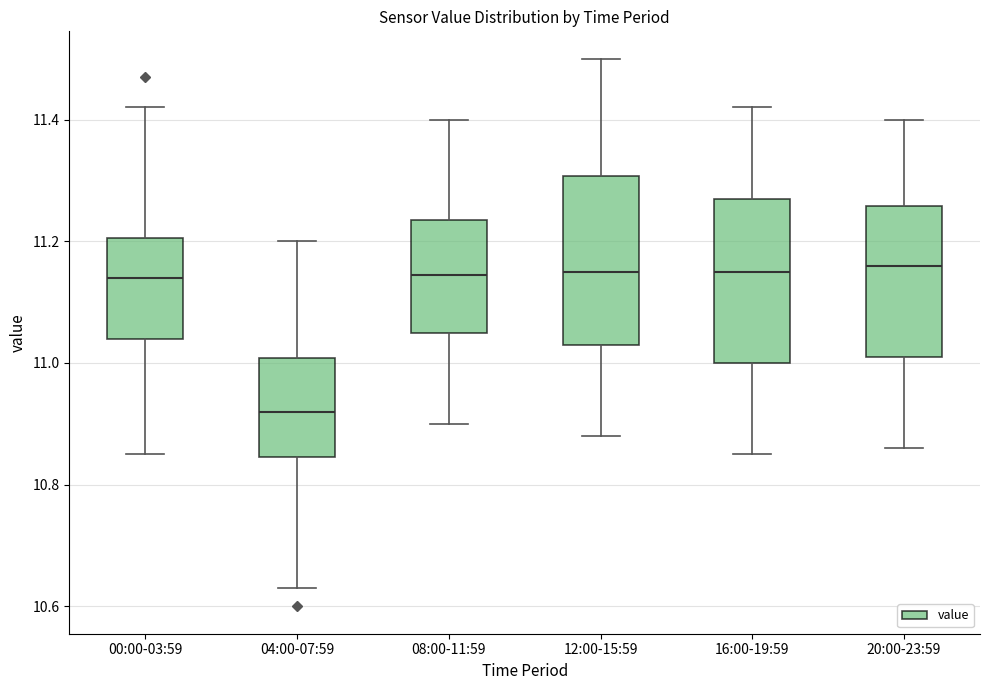

Reading left to right, read every box against the y-axis: the position of its median line, the range the box covers, and the ends of its whiskers. The values are not printed on the chart, so give them approximately, as read against the axis.

00:00-03:59: median 11.14, box 11.04 to 11.20, whiskers 10.86 to 11.42
04:00-07:59: median 10.92, box 10.84 to 11.00, whiskers 10.64 to 11.20
08:00-11:59: median 11.14, box 11.06 to 11.24, whiskers 10.90 to 11.40
12:00-15:59: median 11.16, box 11.04 to 11.30, whiskers 10.88 to 11.50
16:00-19:59: median 11.16, box 11.00 to 11.28, whiskers 10.86 to 11.42
20:00-23:59: median 11.16, box 11.02 to 11.26, whiskers 10.86 to 11.40